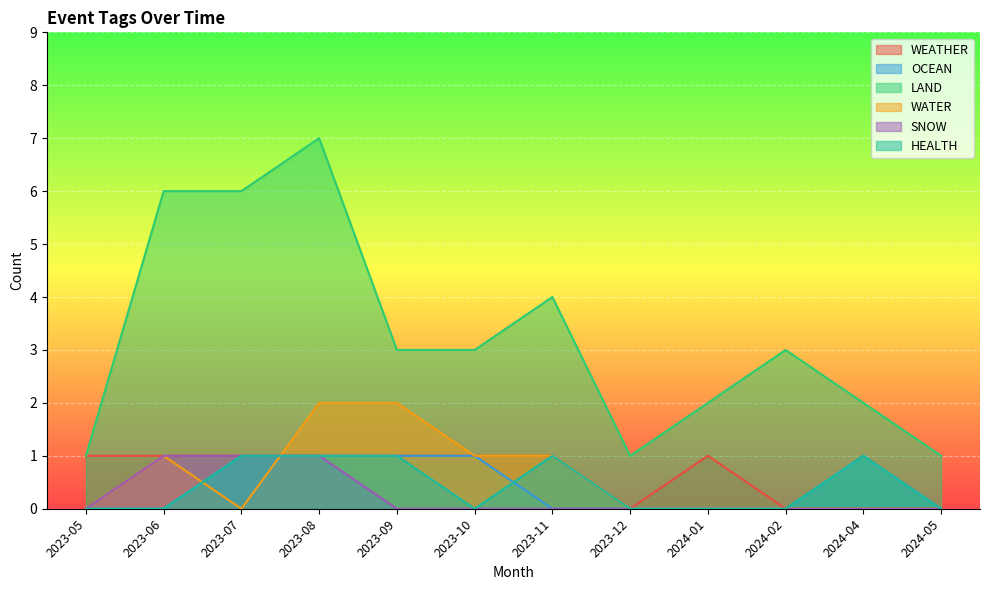

What is the label of the 7th point from the right?

2023-10